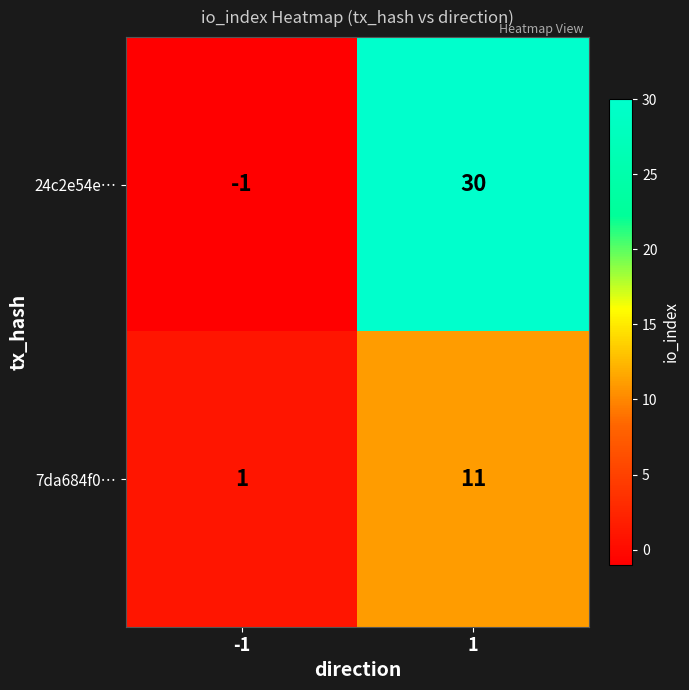

How many distinct data groups are displayed?

2